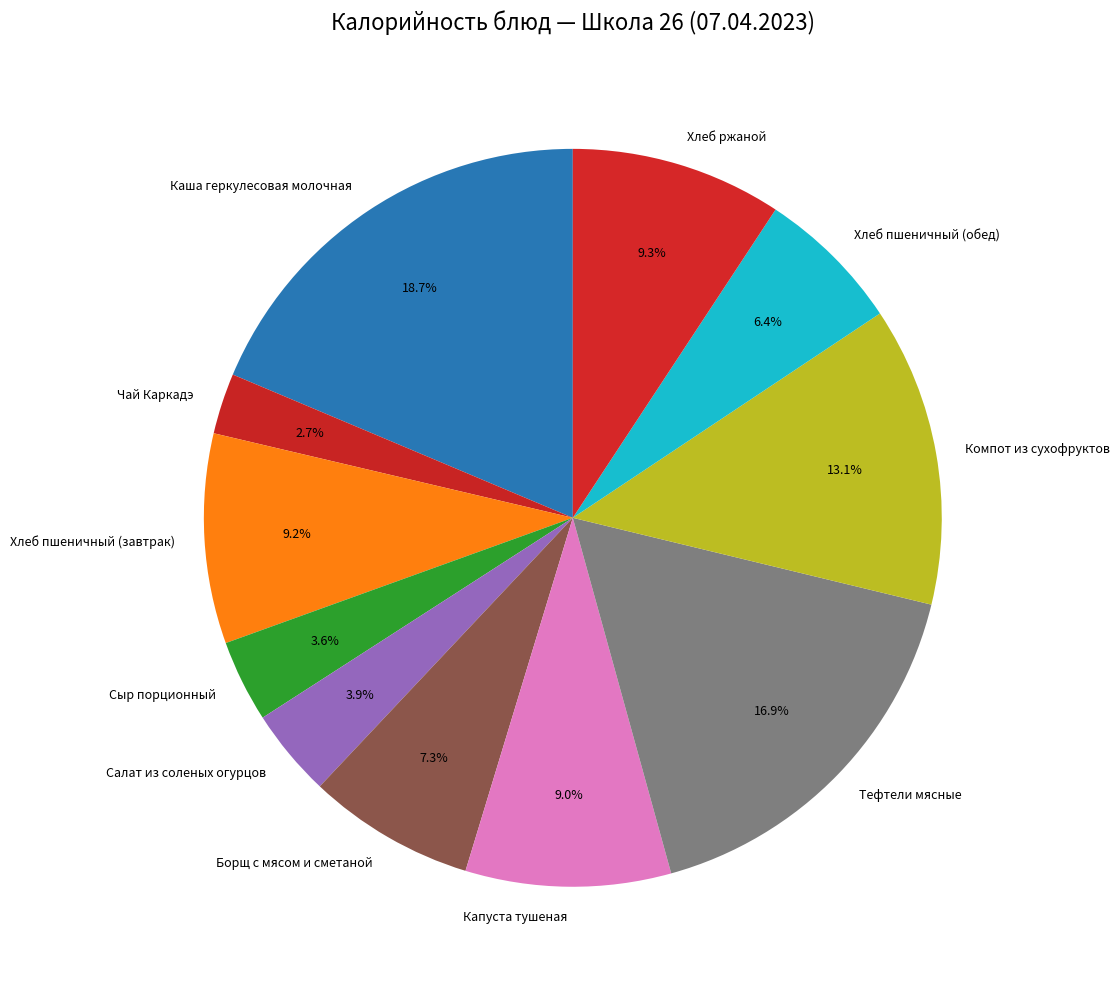

Is Хлеб пшеничный (завтрак) the majority of the pie?

No